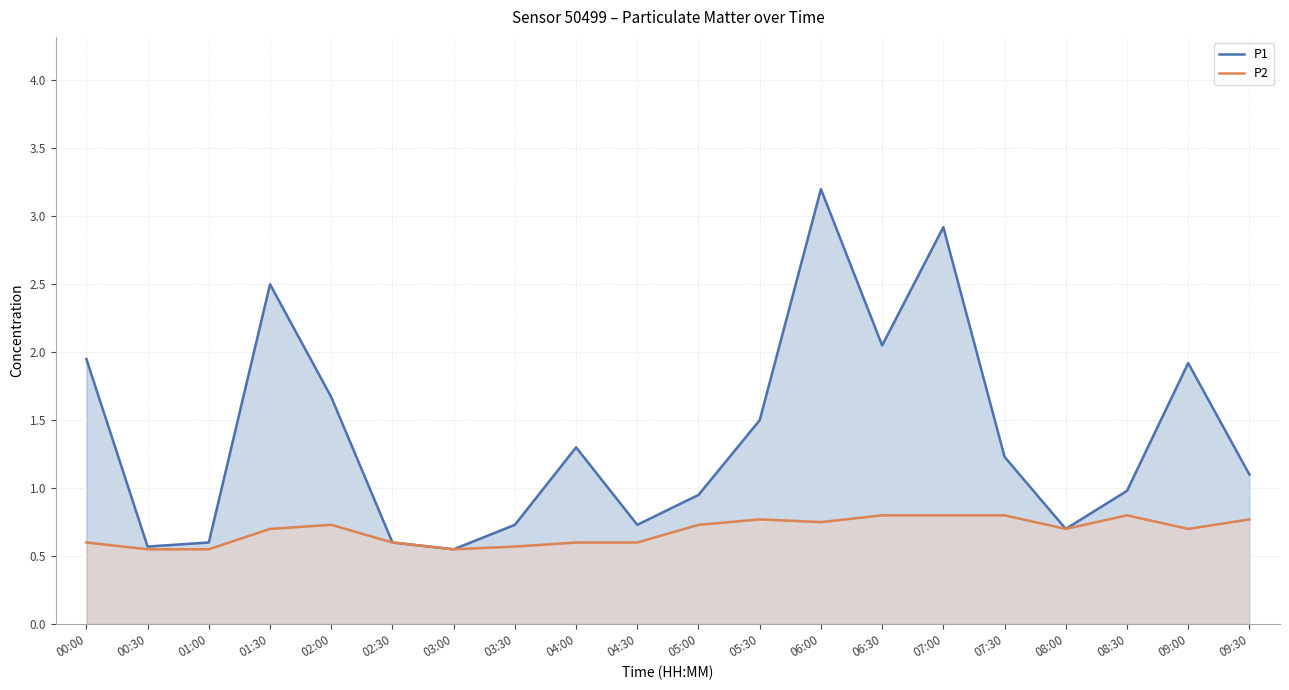

Is it true that P1 equals 2.3 at 04:00?

False